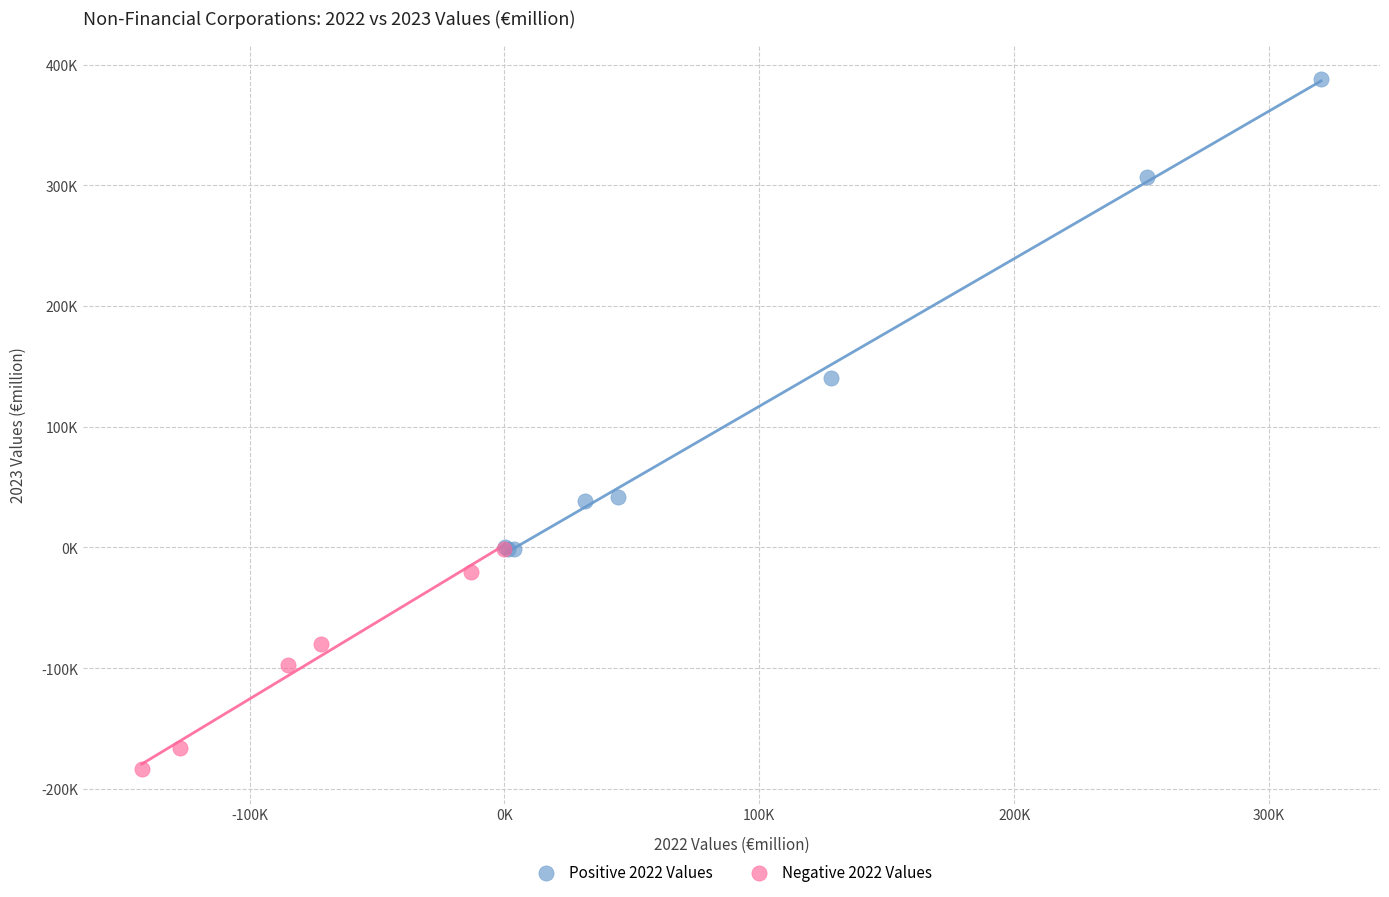

Which series reaches the maximum Y coordinate?

Positive 2022 Values